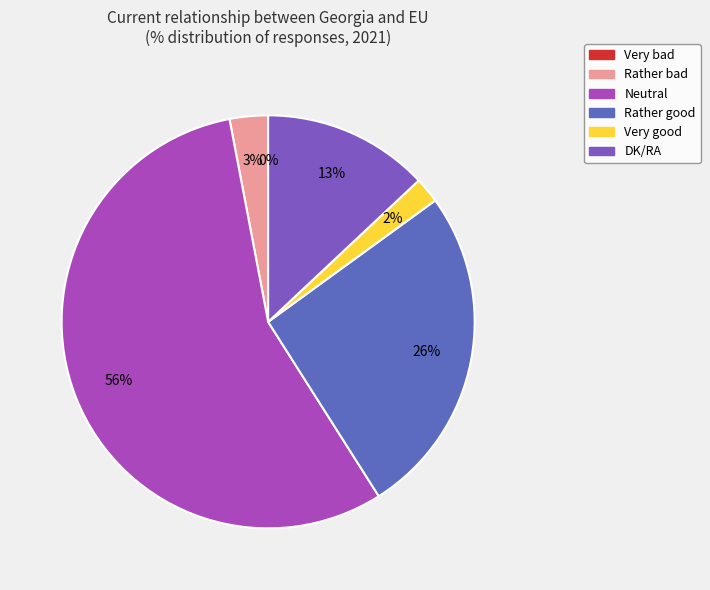

What is the largest slice in the pie chart?

Neutral